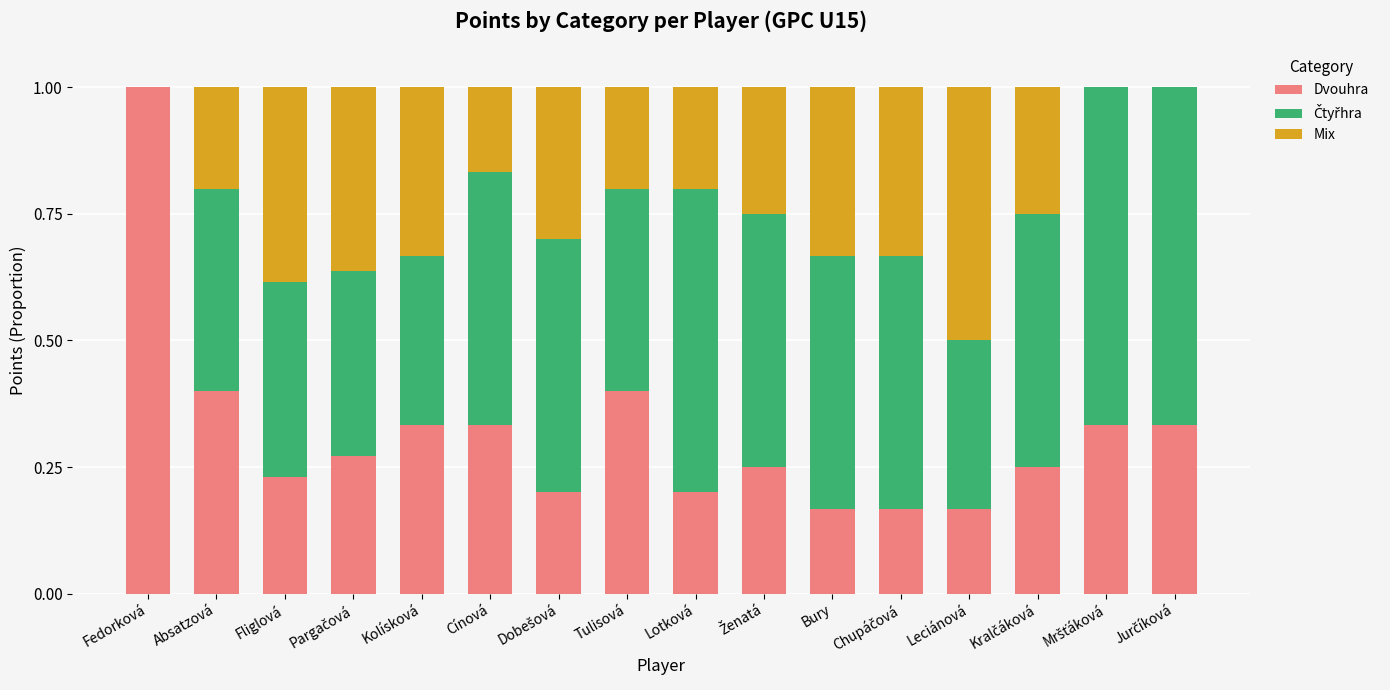

Count the number of categories in the chart.

16